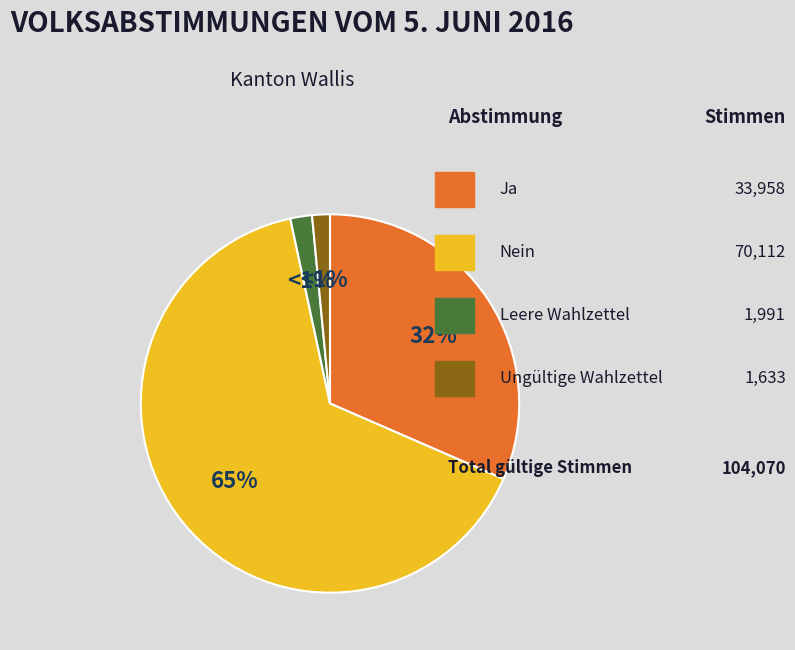

True or false: Nein accounts for 65% of the total.

True